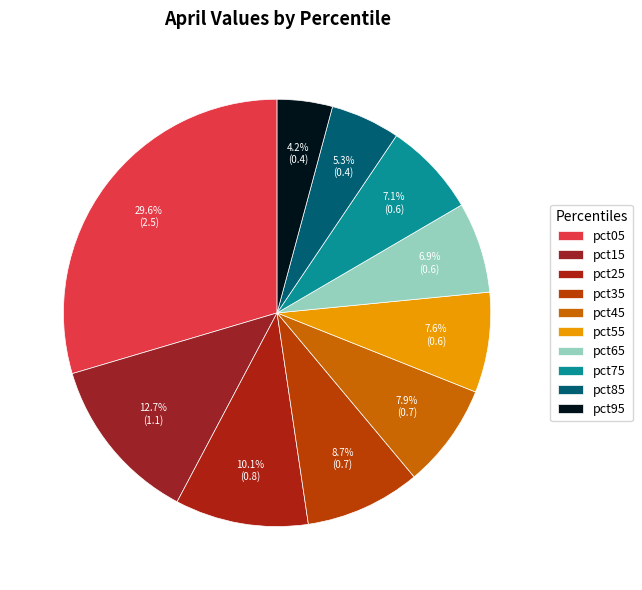

To the nearest percent, what is the difference between the largest and smallest slice percentages?

25%